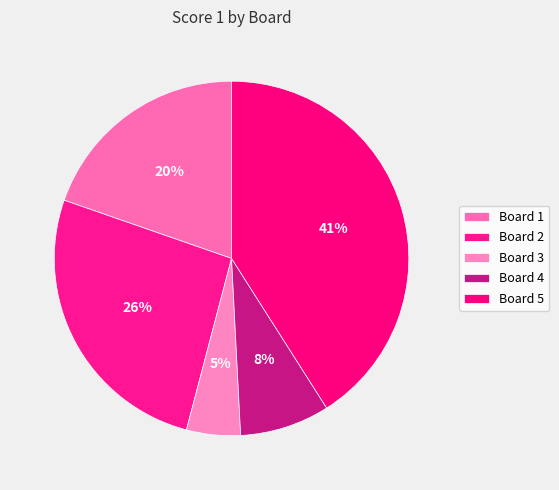

How many segments does this pie chart have?

5